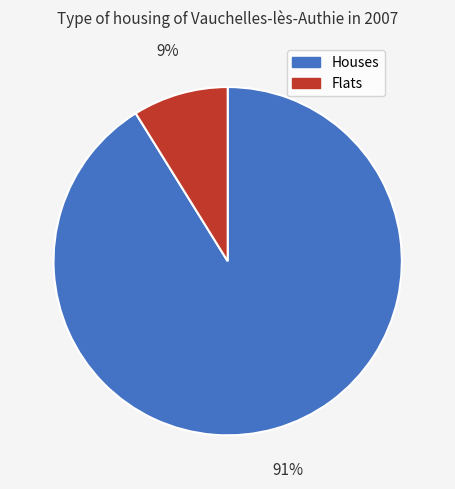

How many segments does this pie chart have?

2